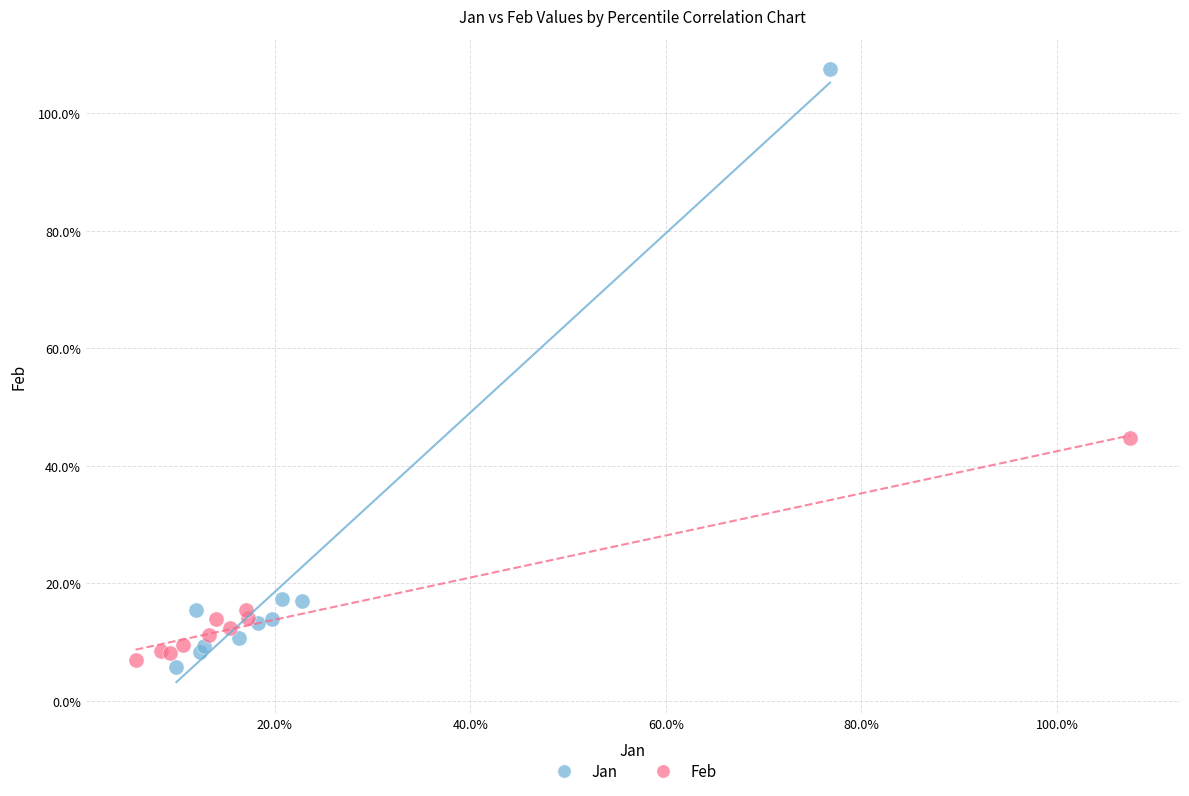

What are all the series names shown in the legend?

Jan, Feb